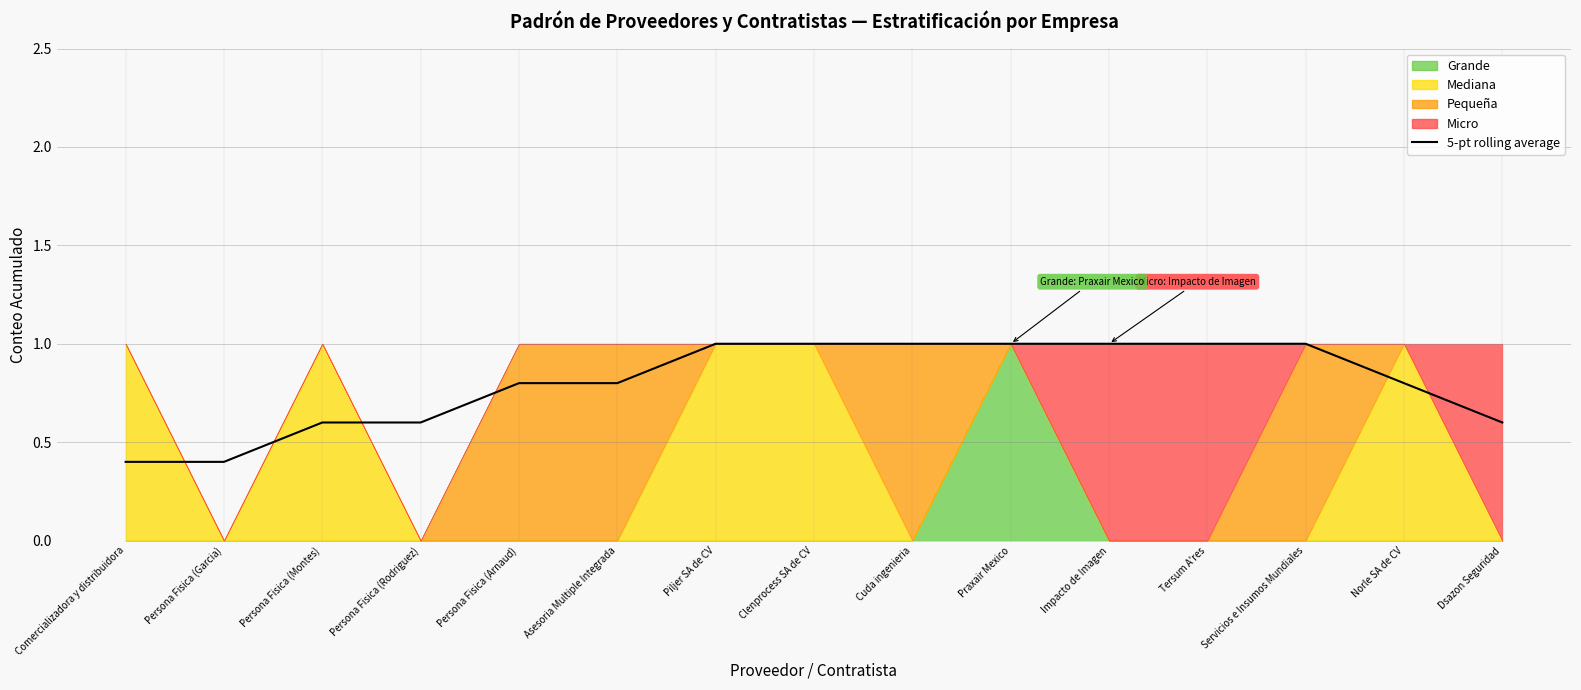

Which category has the lowest value across all series?

Comercializadora y distribuidora